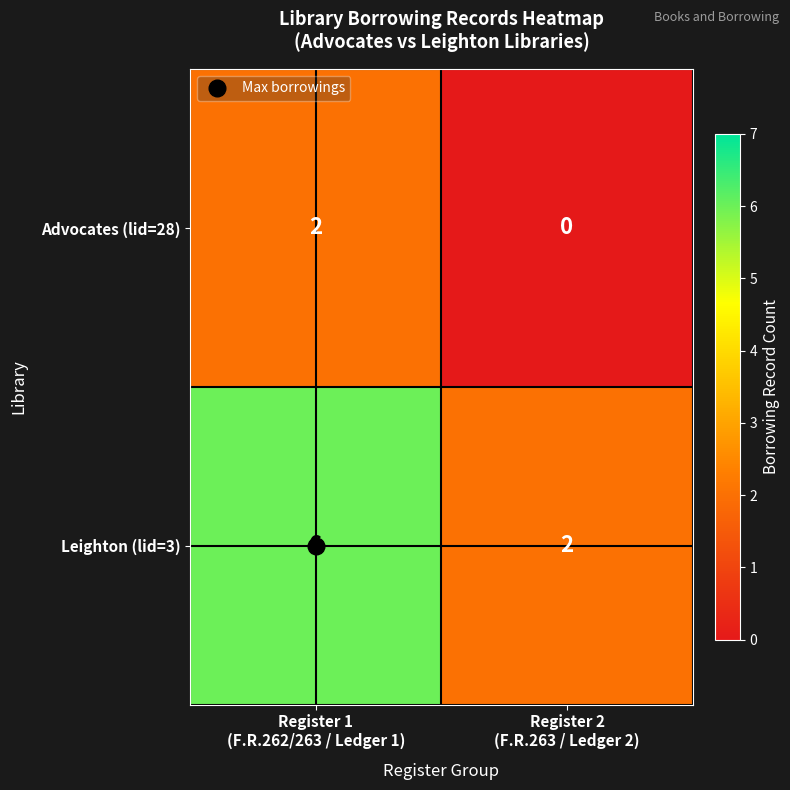

What is the maximum value shown in the chart?

6